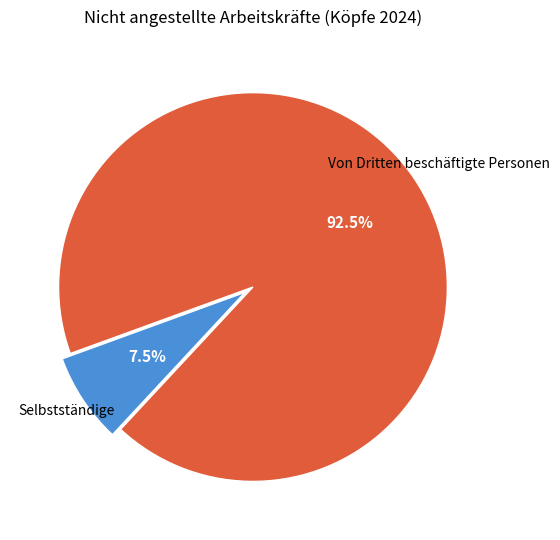

Is there a majority slice in this chart?

Yes